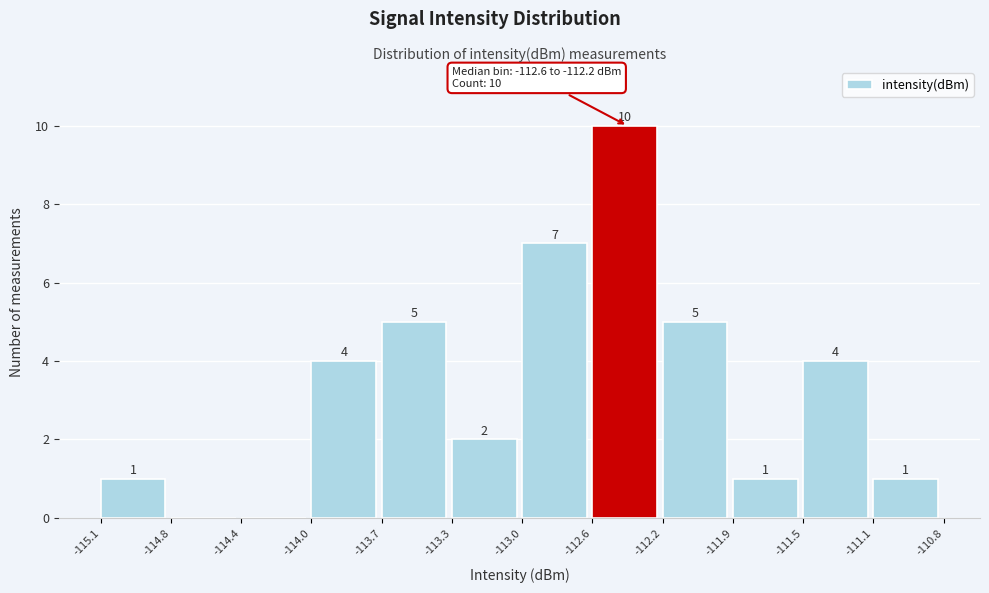

Which range on the x-axis has the tallest bar?

-112.6 to -112.2